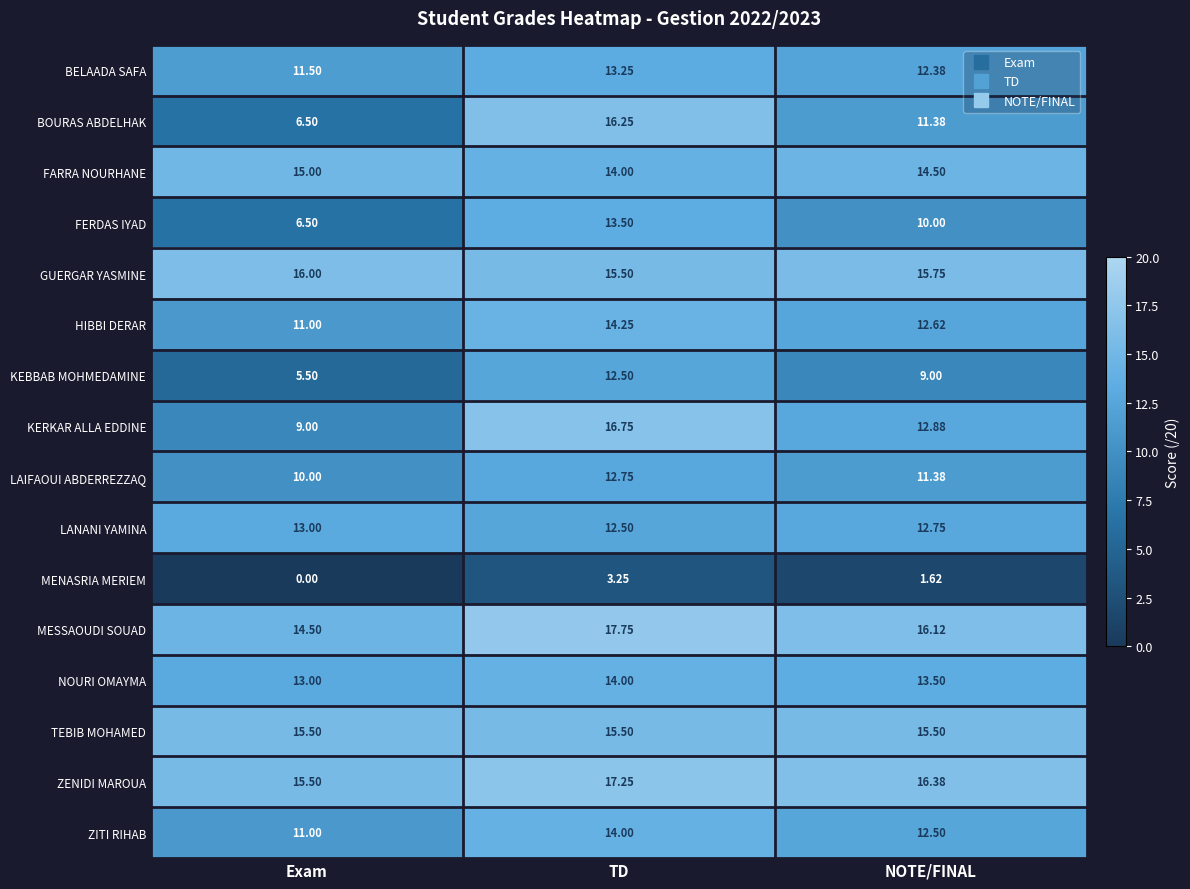

At which label is FARRA NOURHANE closest to 14?

TD